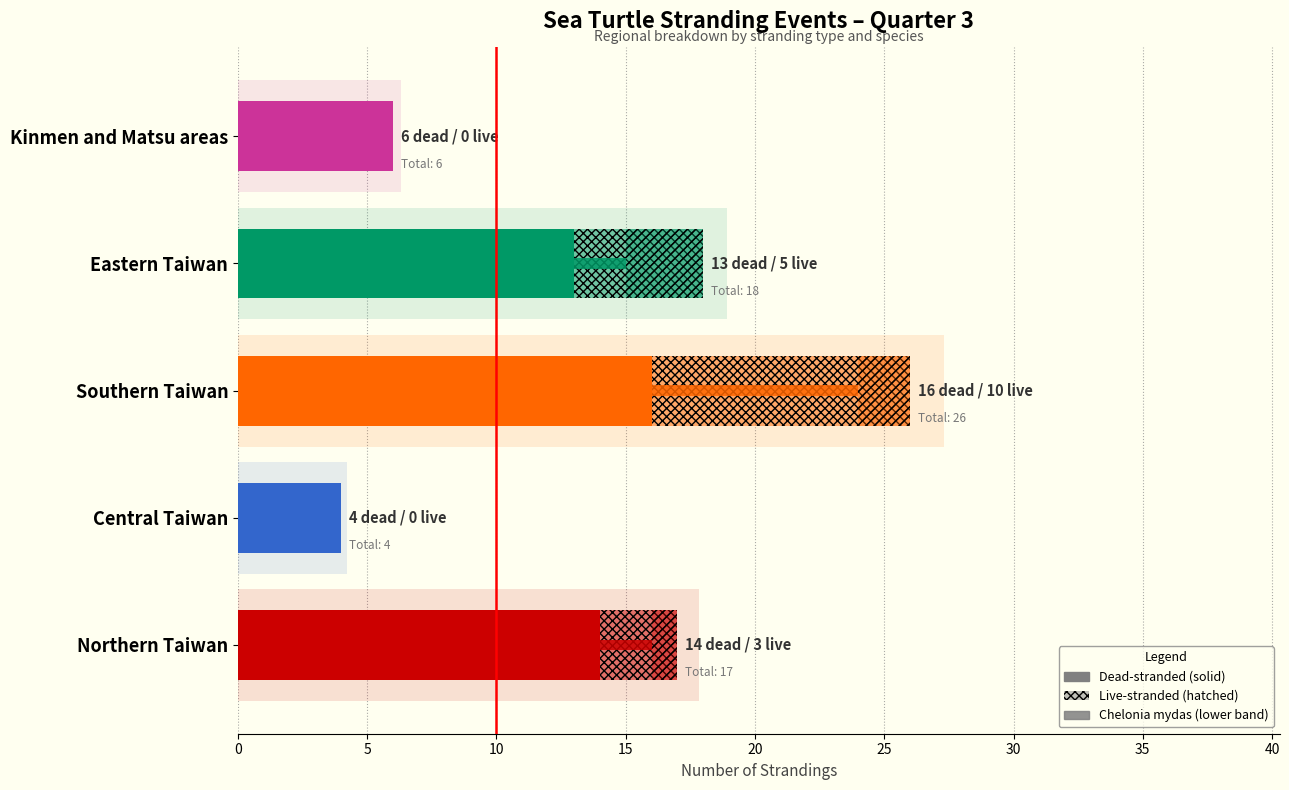

What is the total value across all series at Central Taiwan?

8